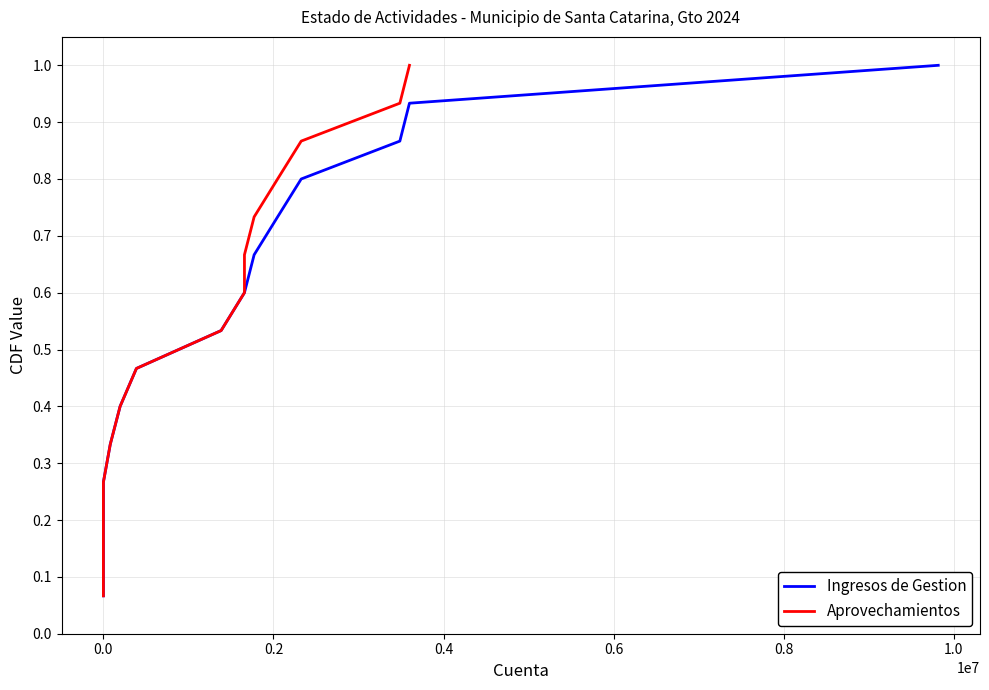

What is the value of the Ingresos de Gestion point at the 15th from the left?

1.0